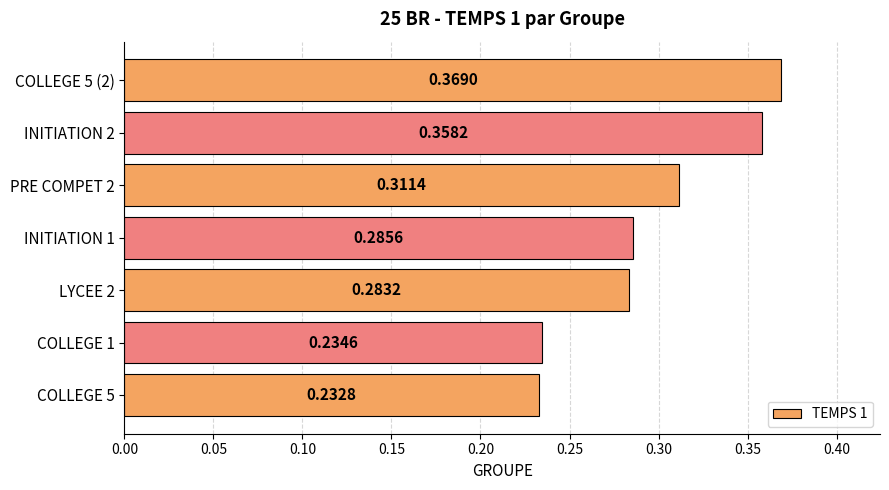

What is the sum of the values at INITIATION 2 and COLLEGE 5?

0.6